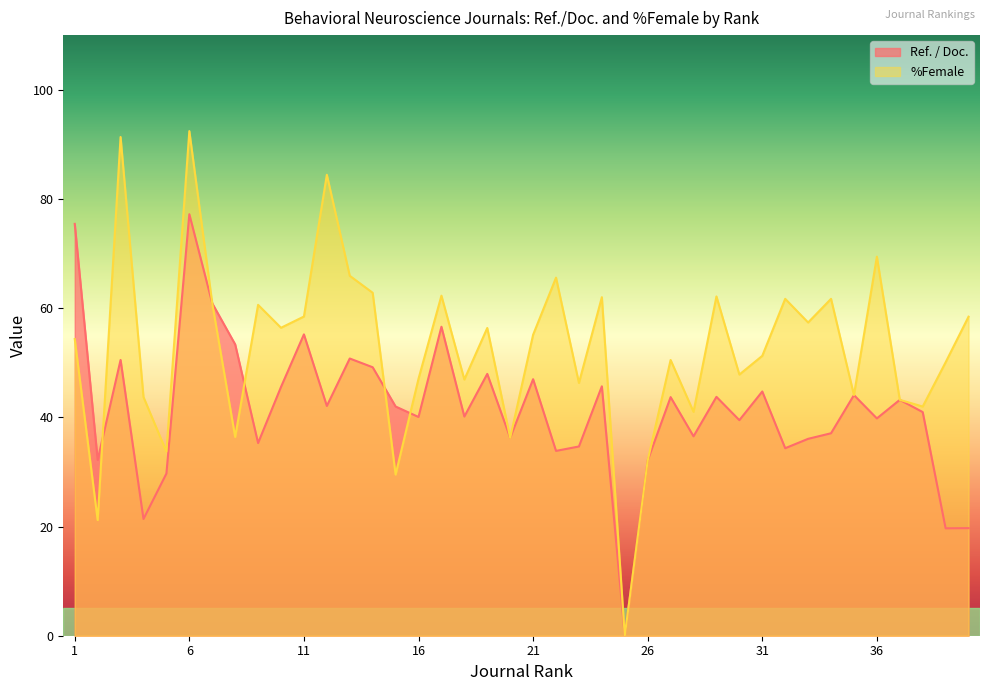

At which category does Ref. / Doc. reach its first local peak?

3